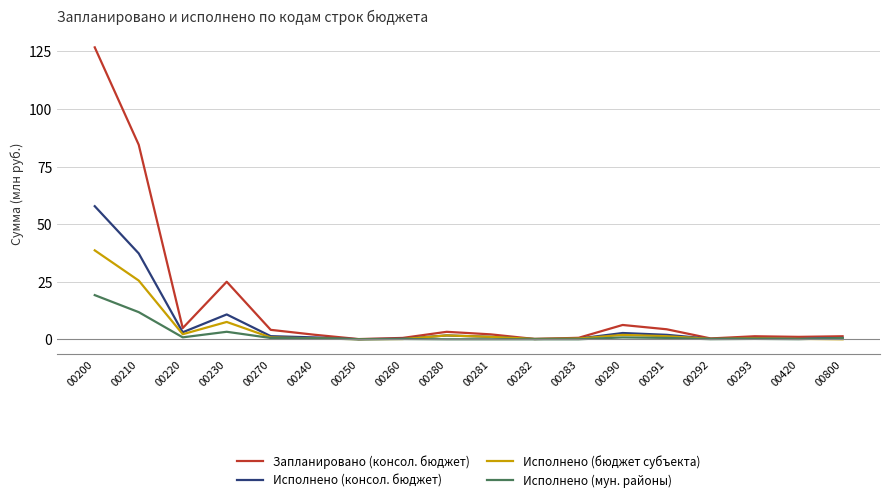

Which series has the widest spread of values?

Запланировано (консол. бюджет)